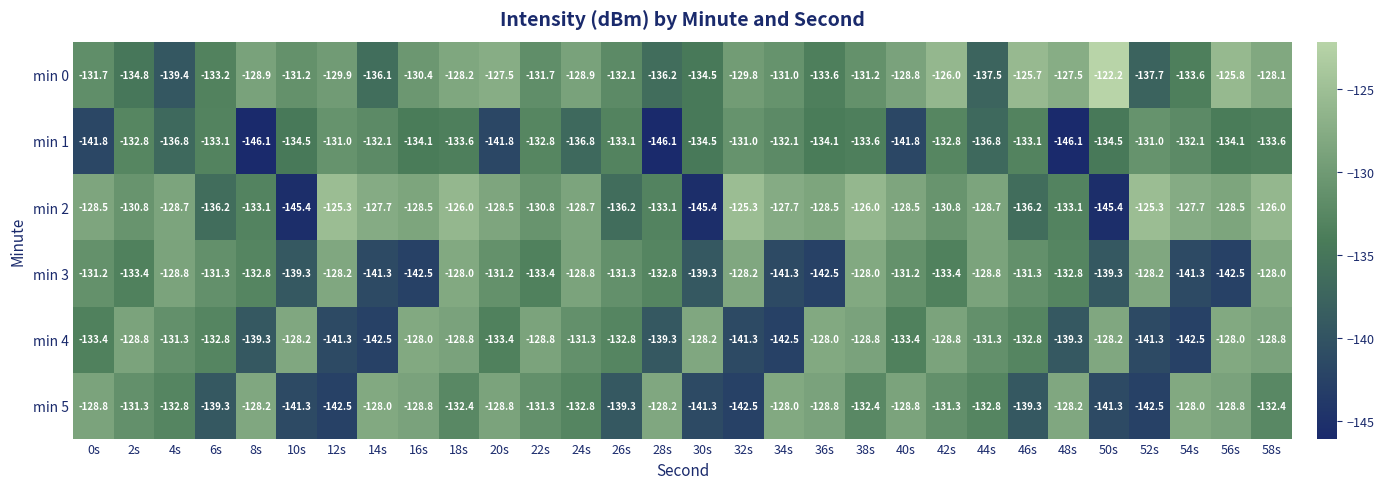

Which series has the widest spread of values?

min 2